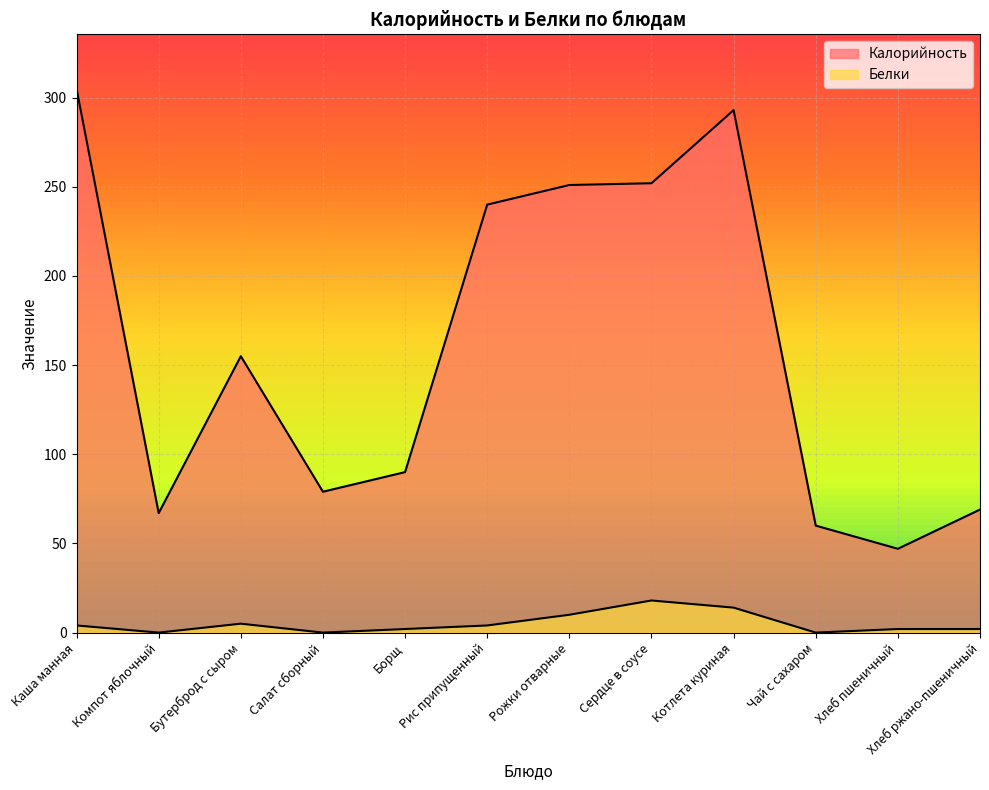

Which series has the largest total across all categories?

Калорийность